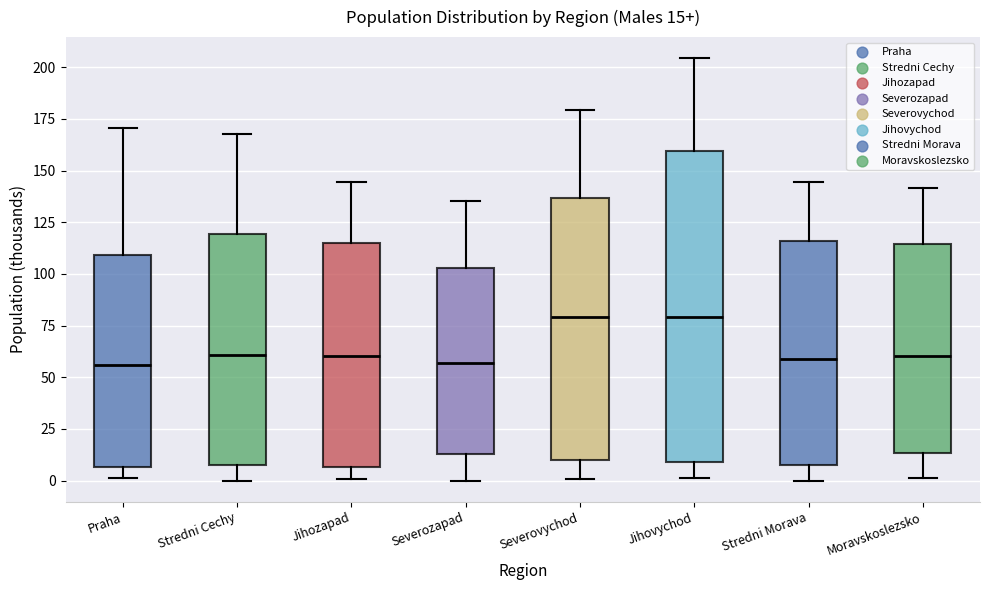

Comparing the boxes themselves (not the whiskers), which one is the tallest?

Jihovychod